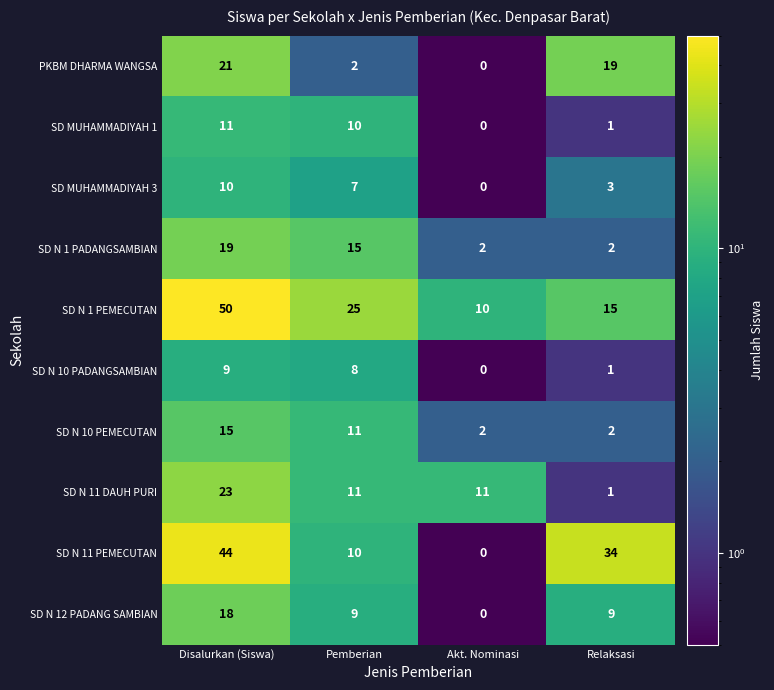

List the labels in order of SD MUHAMMADIYAH 1 value, smallest first.

Akt. Nominasi, Relaksasi, Pemberian, Disalurkan (Siswa)